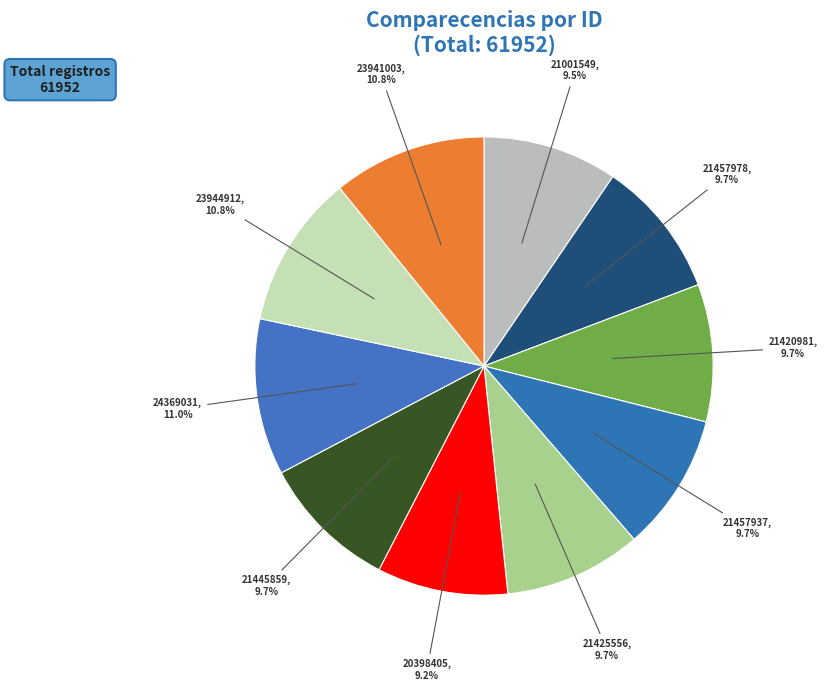

How many segments does this pie chart have?

10